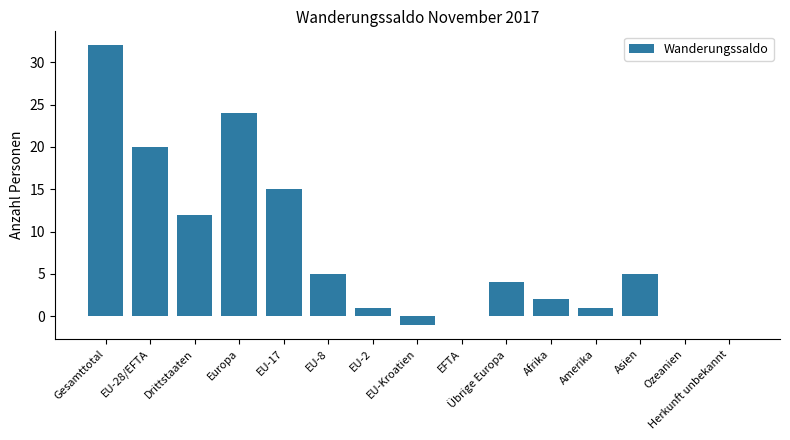

What is the sum of all values?

120